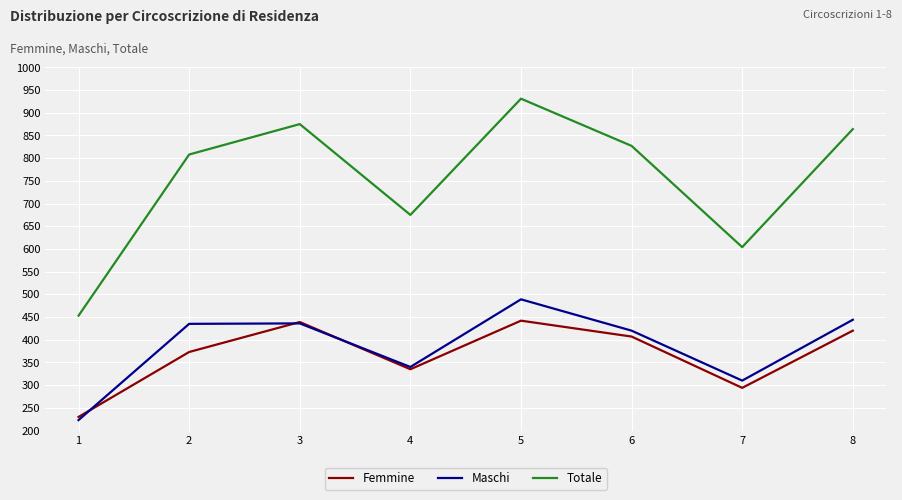

True or false: Totale and Maschi cross at least once.

False